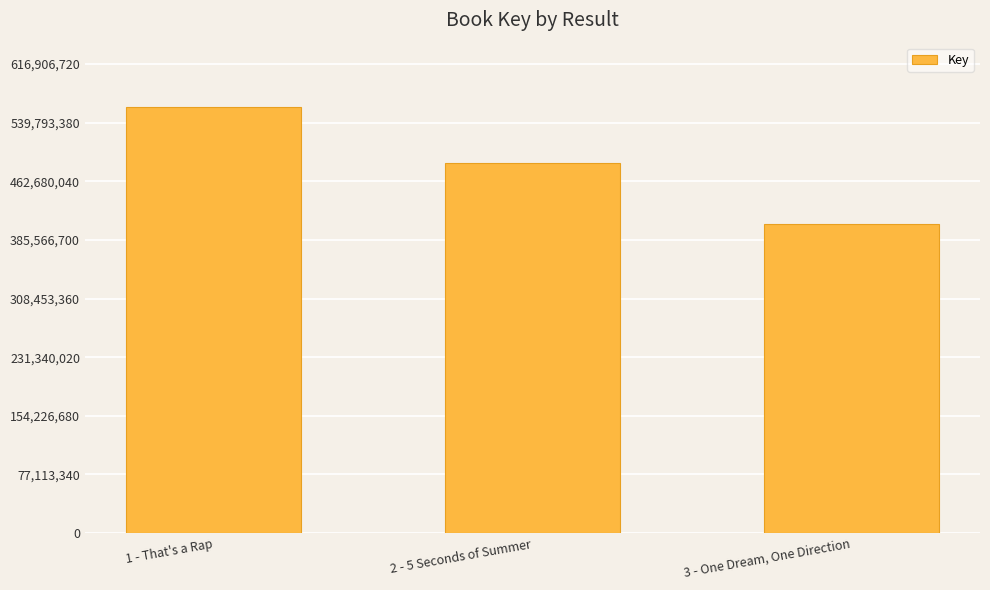

Which category has the highest value across all series?

1 - That's a Rap